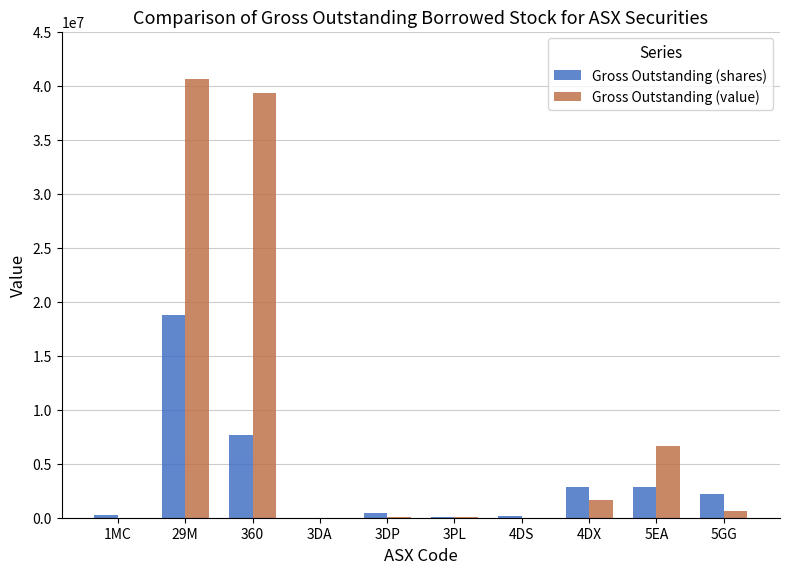

Which category has the highest value across all series?

29M